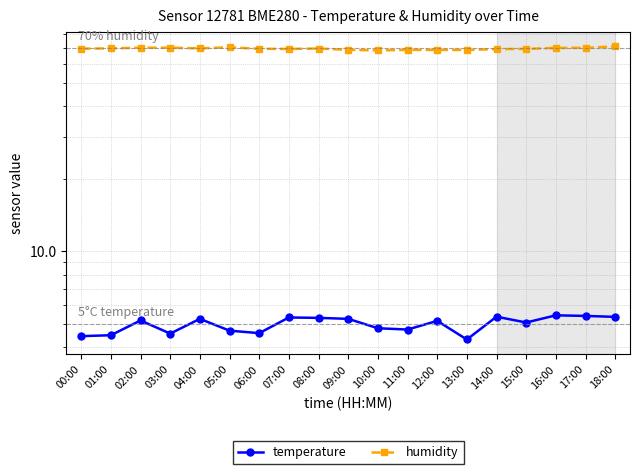

Where is the first local maximum for humidity?

02:00